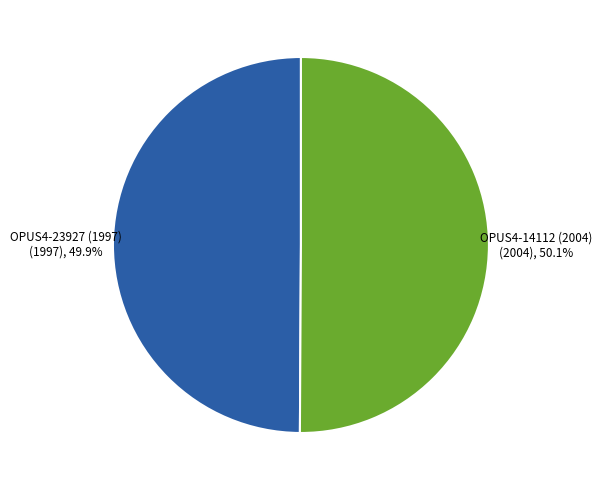

Is there a majority slice in this chart?

Yes